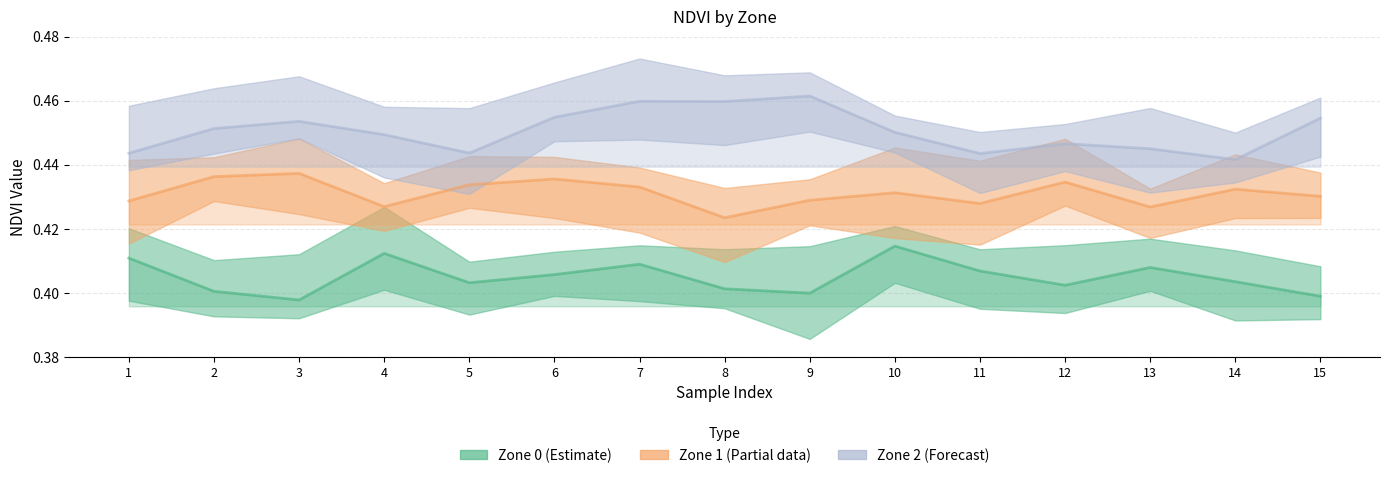

Which category has the lowest value across all series?

3